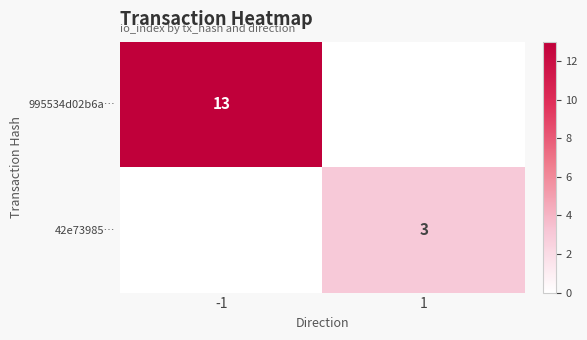

The 995534d02b6a… series shows 13 at -1. True or false?

True